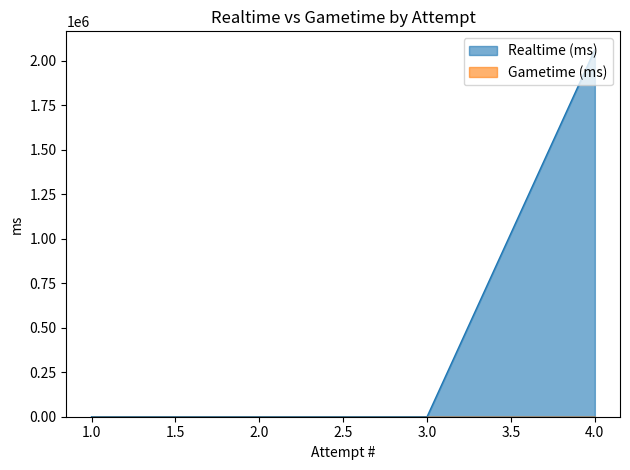

Rank the categories by value from lowest to highest.

3, 2, 1, 4